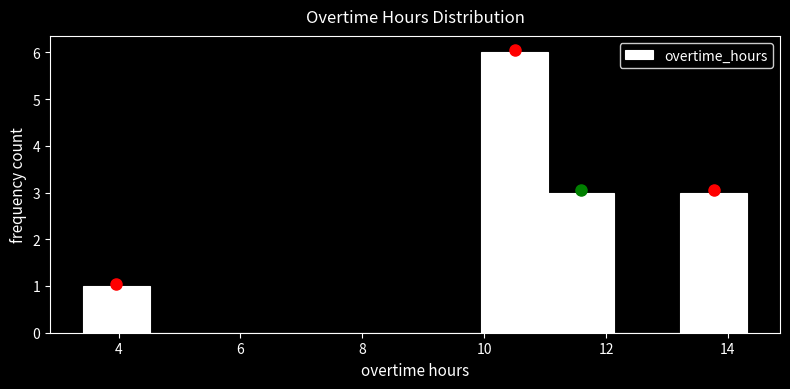

Which range on the x-axis has the tallest bar?

10.0 to 11.0